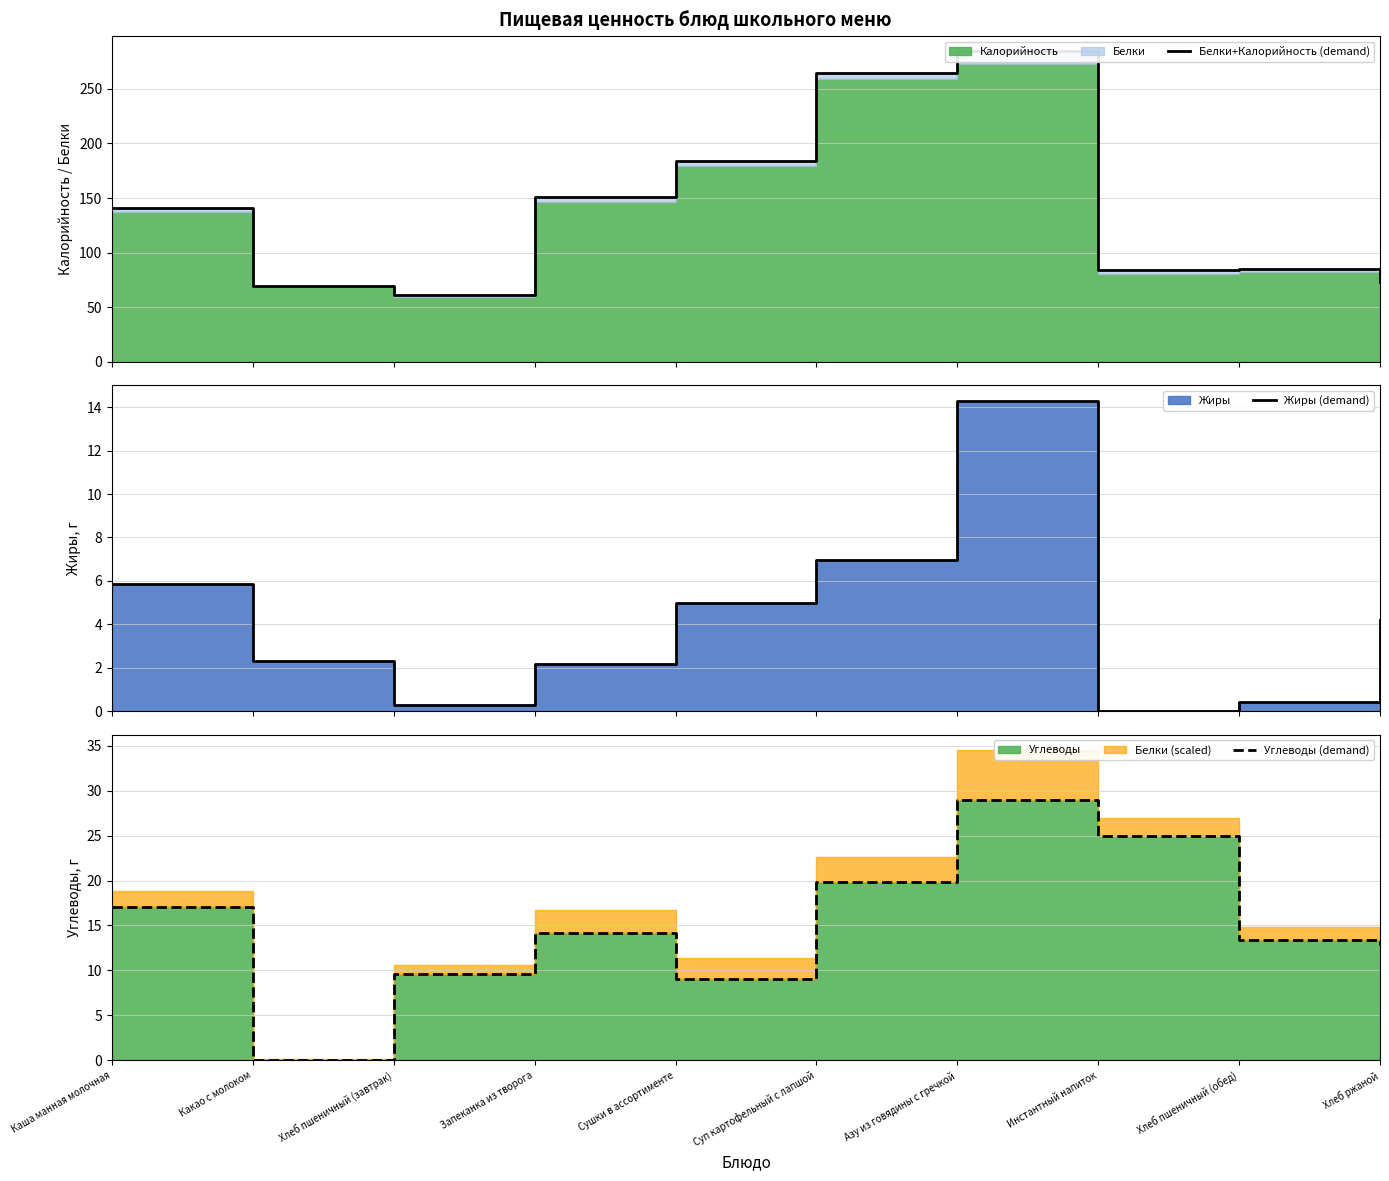

What is the label of the 4th point from the right?

Азу из говядины с гречкой